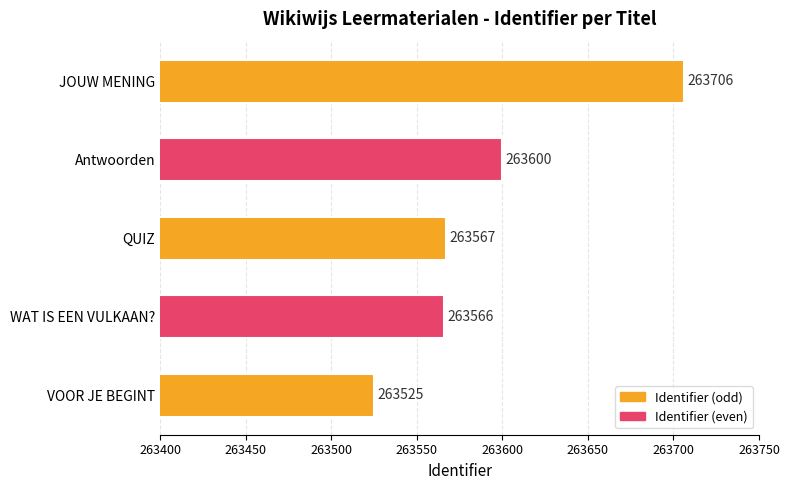

Count the number of data series in this chart.

1